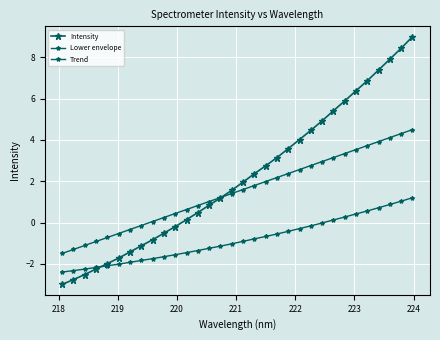

Which series has the widest spread of values?

Intensity